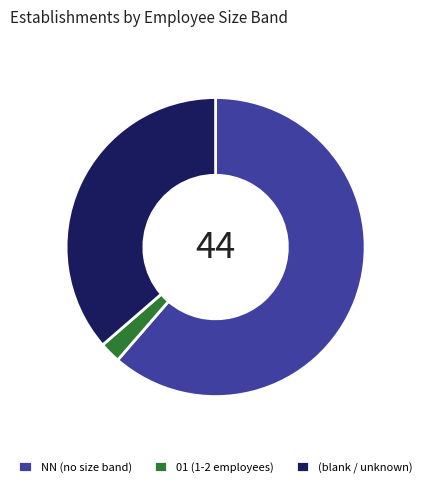

What is the smallest slice in the pie chart?

01 (1-2 employees)